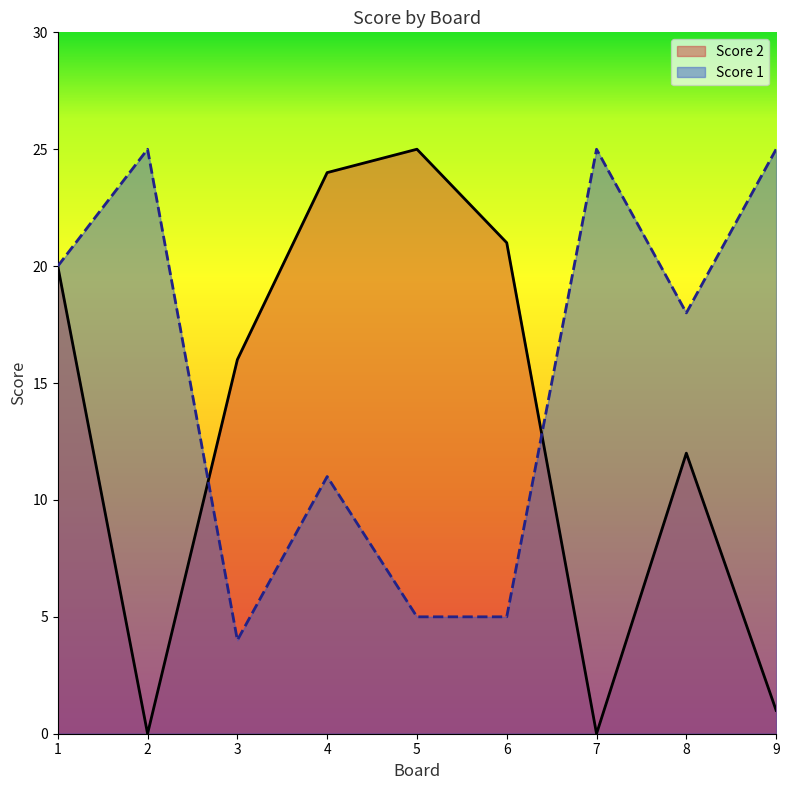

Which series has the largest total across all categories?

Score 1